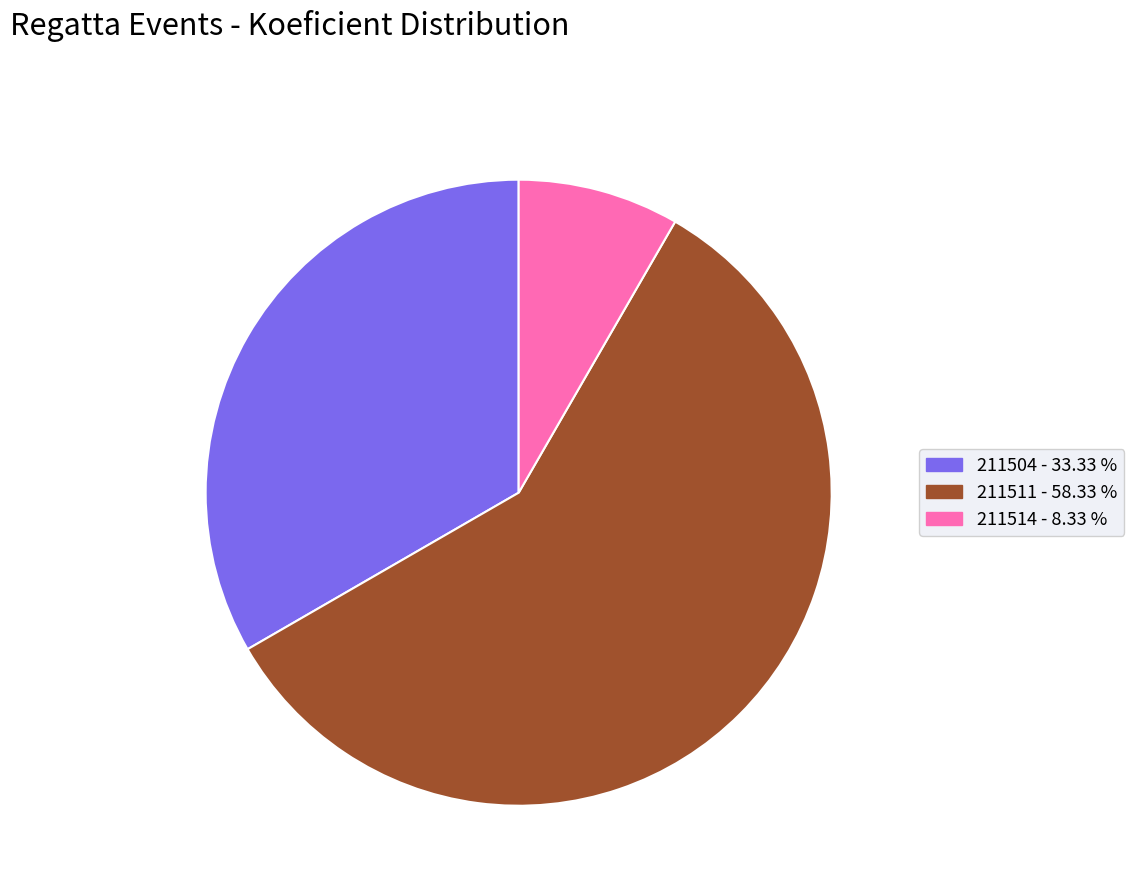

Which has a higher value, 211514 - 8.33 % or 211511 - 58.33 %?

211511 - 58.33 %